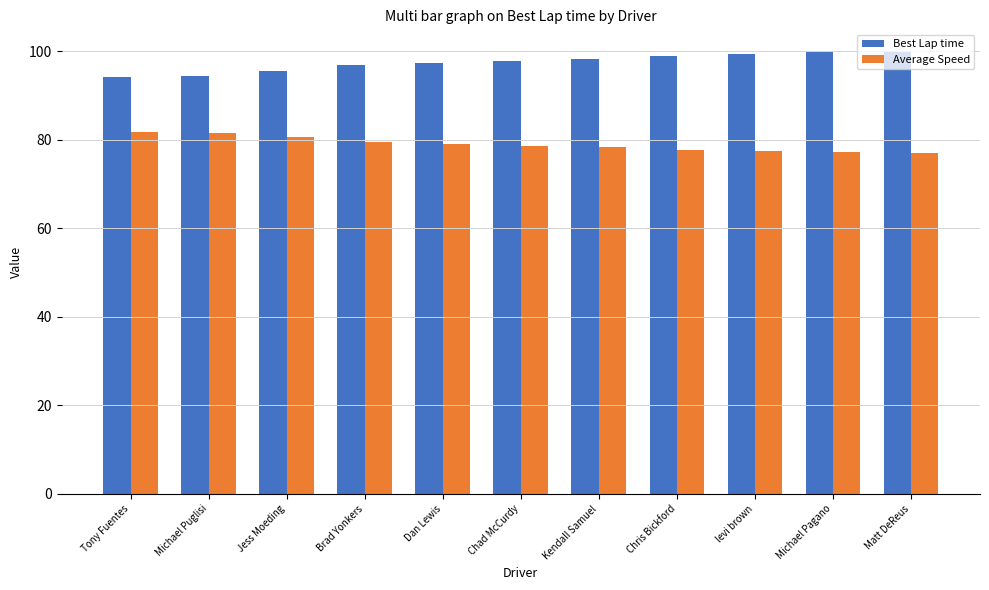

What is the label of the 7th bar from the left?

Kendall Samuel